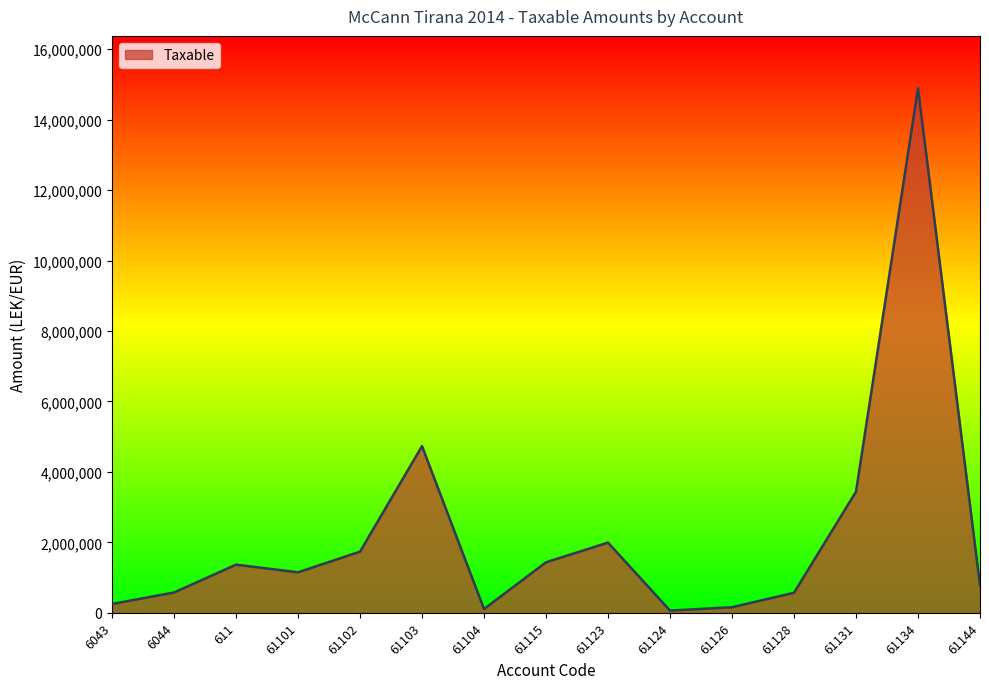

Approximately how many times larger is the value at 61128 compared to 61115?

0.4